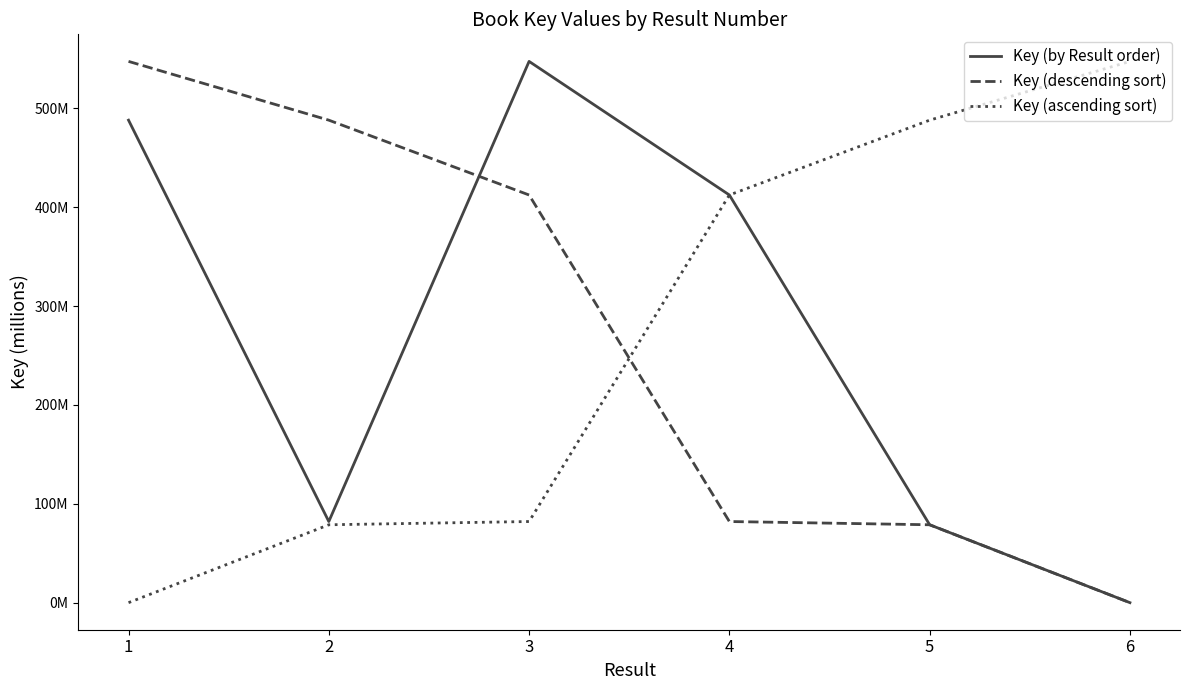

Does the chart have visible grid lines?

No